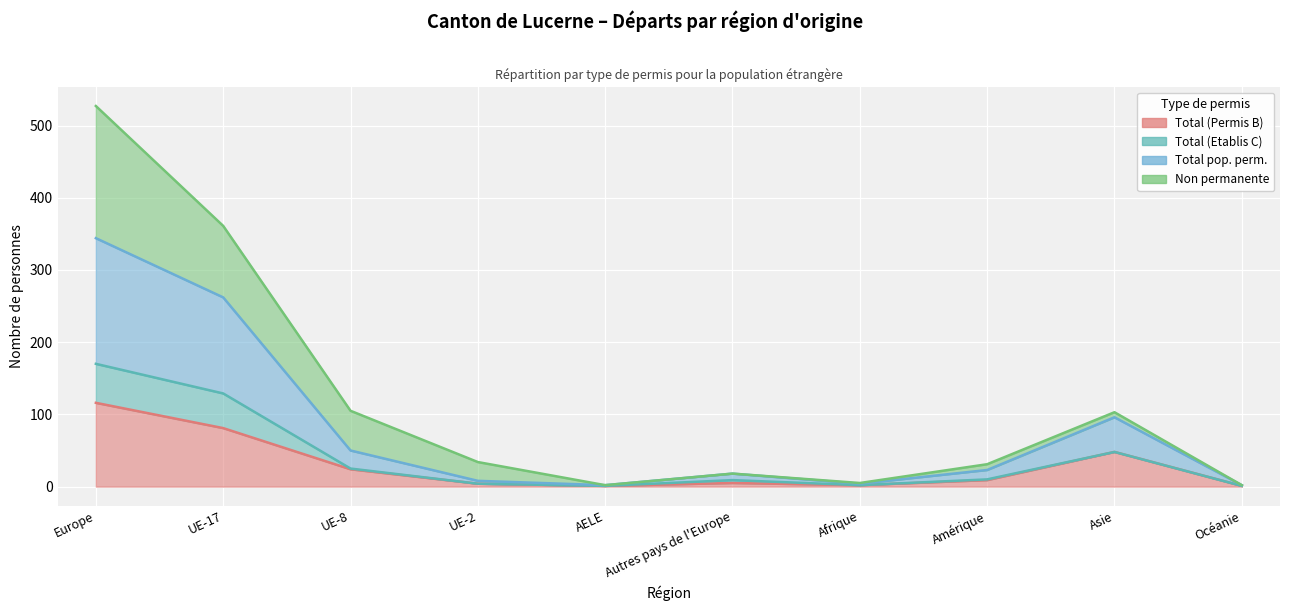

What is the minimum value for Total (Permis B)?

1